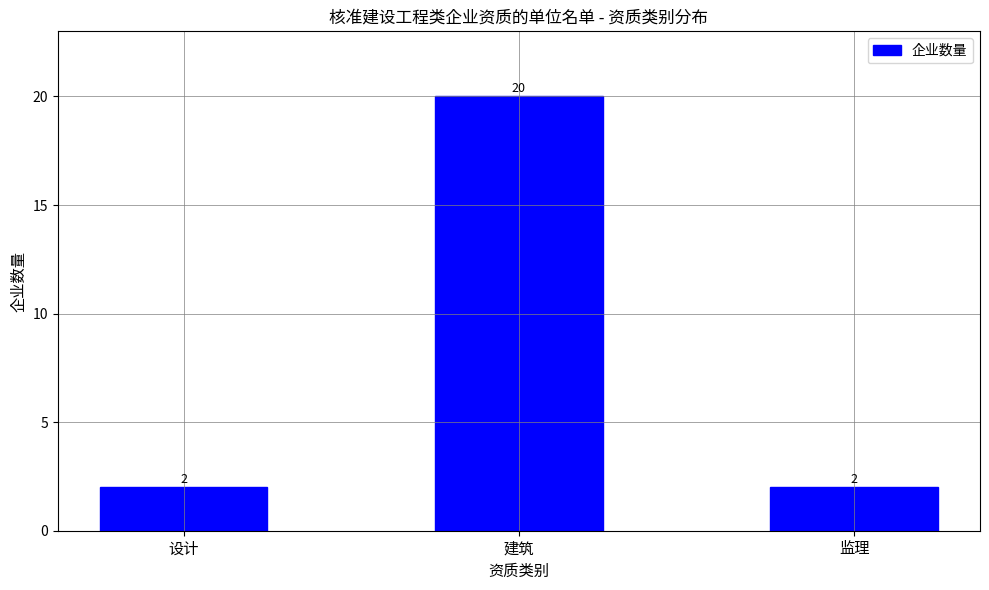

Approximately how many times larger is the value at 设计 compared to 监理?

1.0